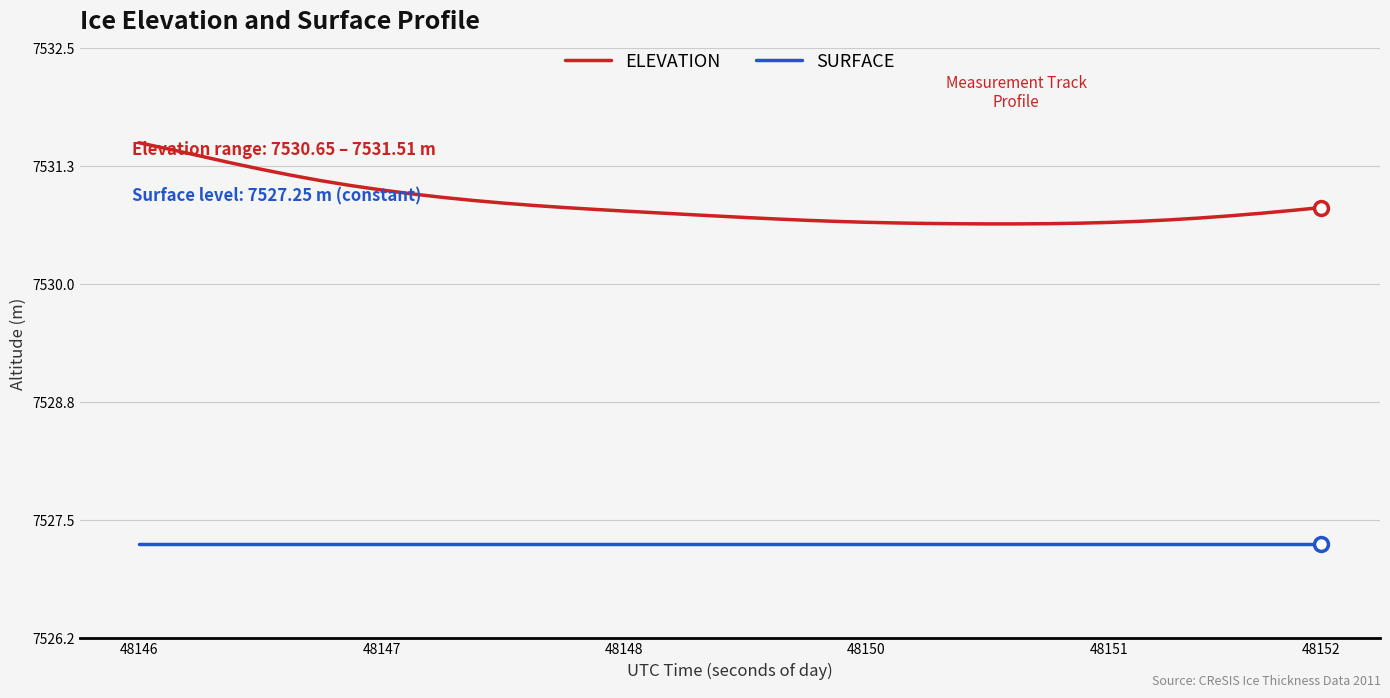

Does the chart have visible grid lines?

Yes